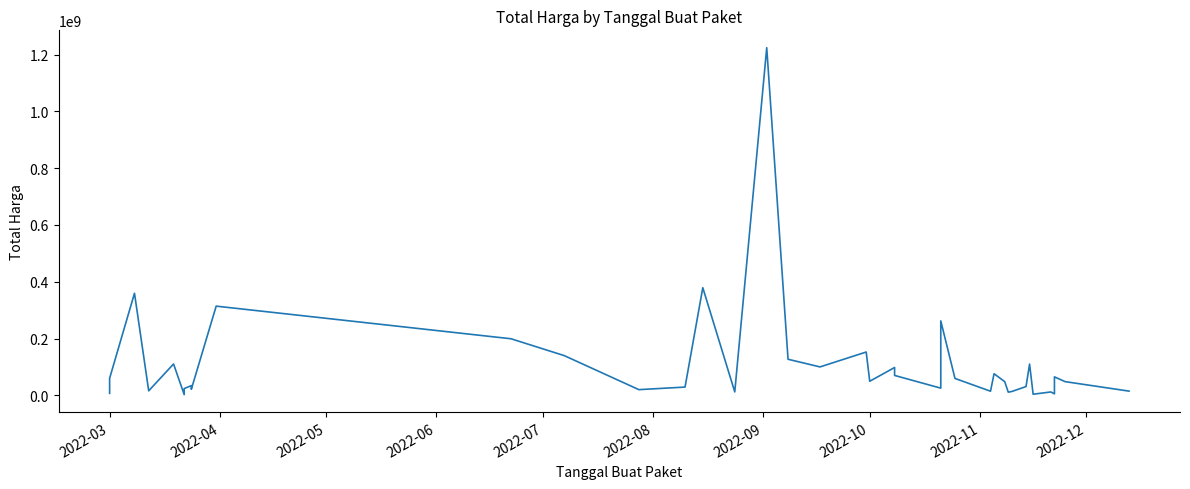

True or false: the data has more than 0 interior local peaks.

True